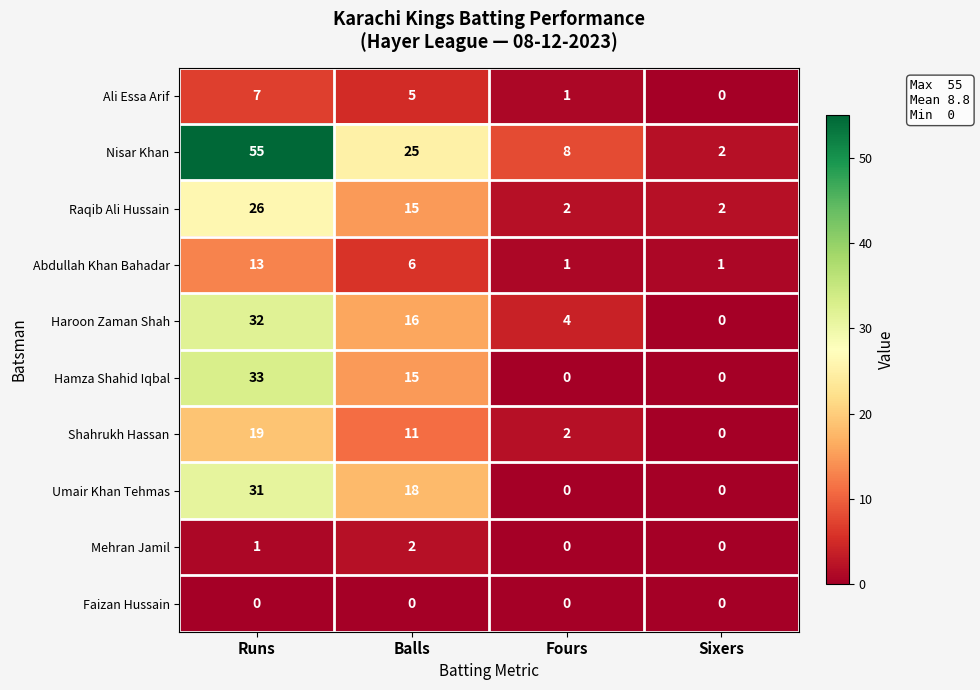

How many data points does each series have?

4